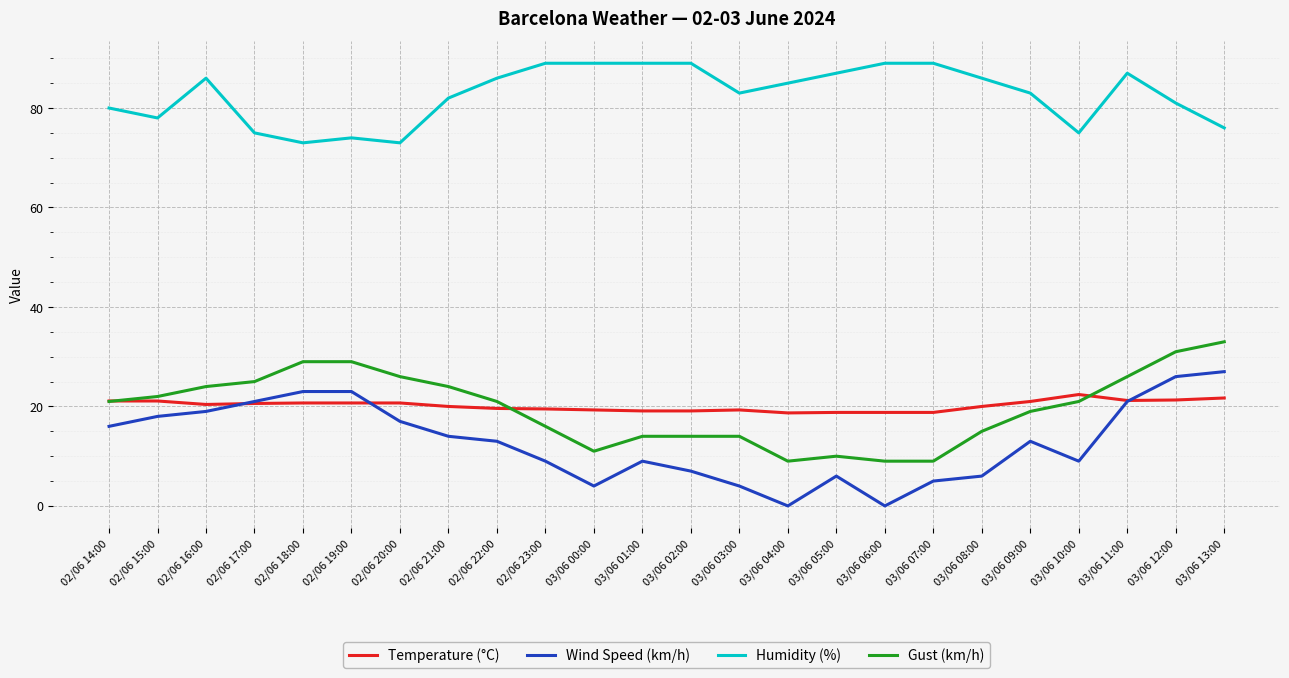

What is the difference between the second highest and minimum values in the Temperature (°C) series?

3.0